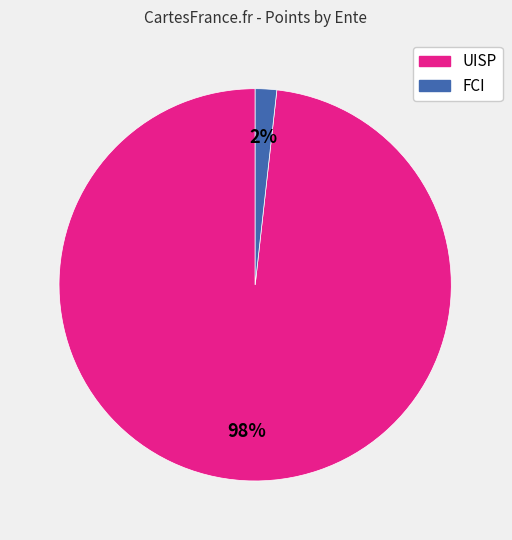

How many segments does this pie chart have?

2